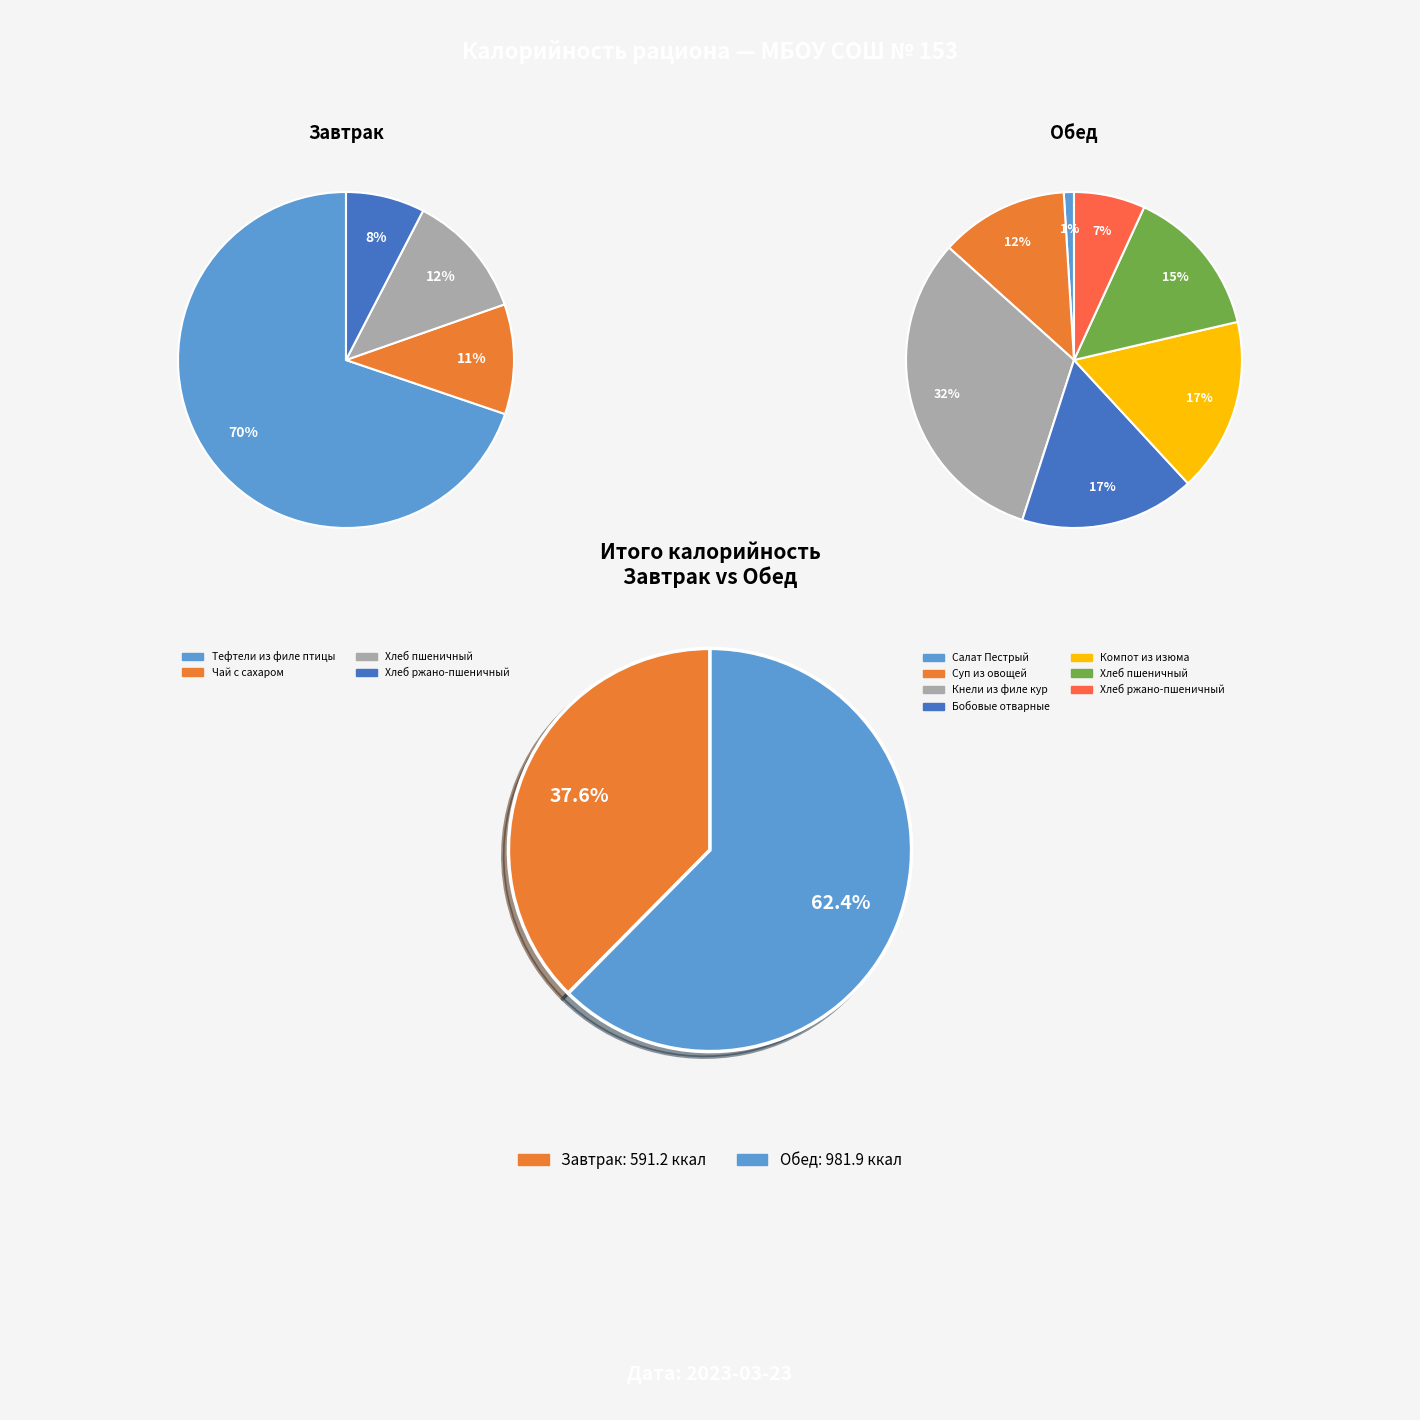

True or false: Хлеб ржано-пшеничный (завтрак) accounts for 3% of the total.

True